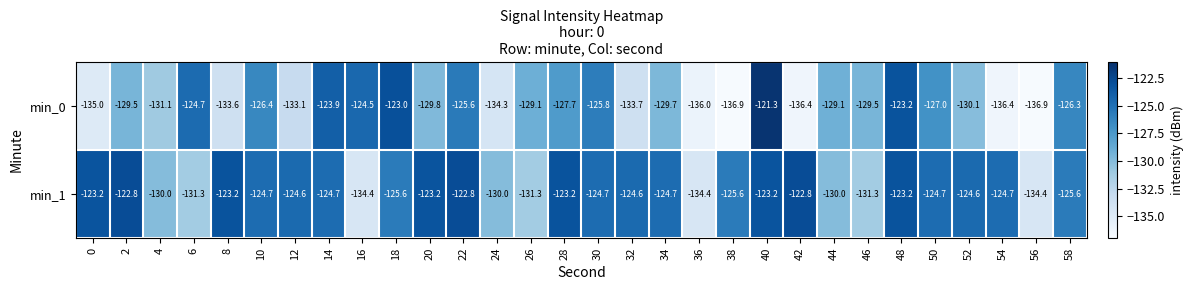

The value of min_1 at 12 is -202.7. True or false?

False